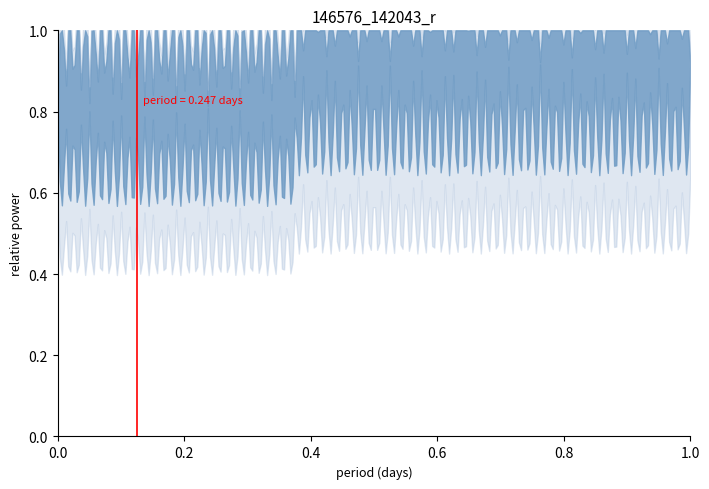

At which category does the chart reach its peak across all series?

0.2